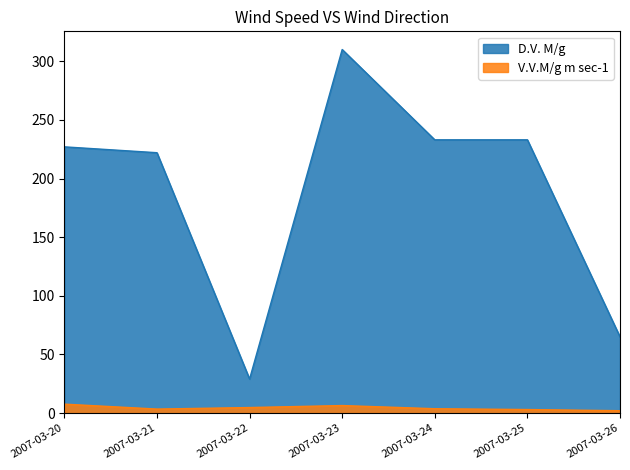

Between 2007-03-20 and 2007-03-22, which series saw the biggest shift?

D.V. M/g